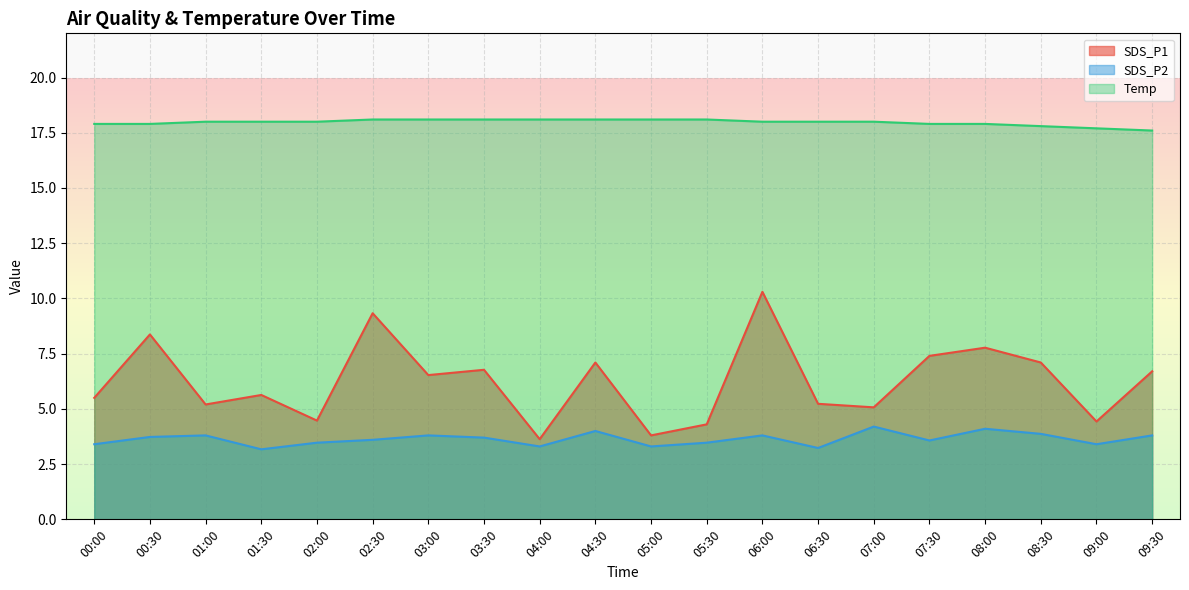

How many values in the Temp series are below 18?

7